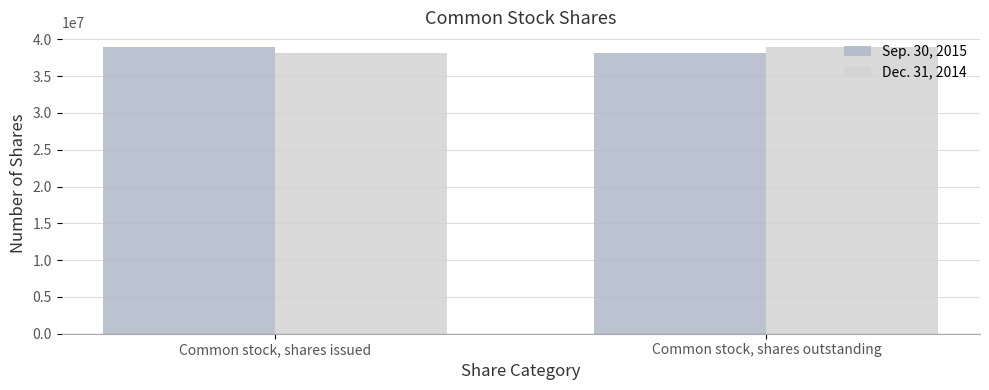

What is the spread (max minus min) of values at Common stock, shares issued?

878671